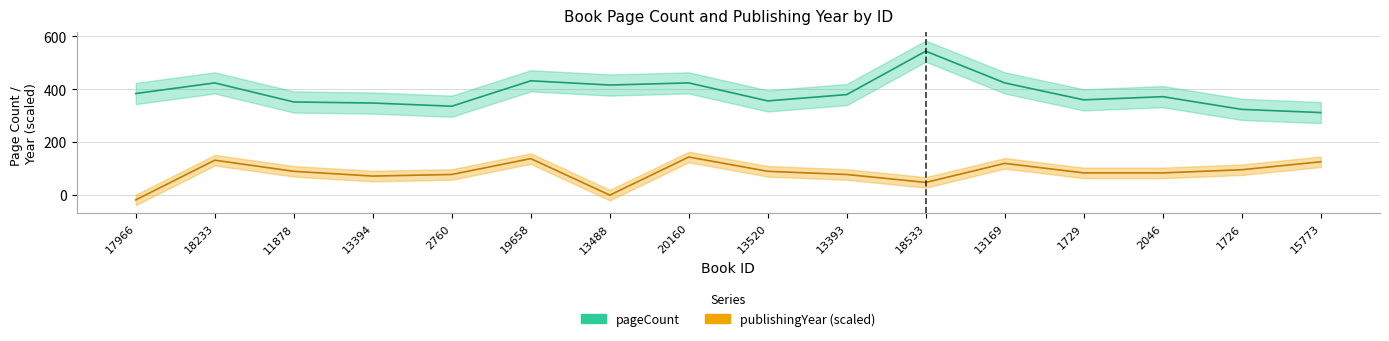

List the series in order of their overall mean, lowest first.

publishingYear, pageCount